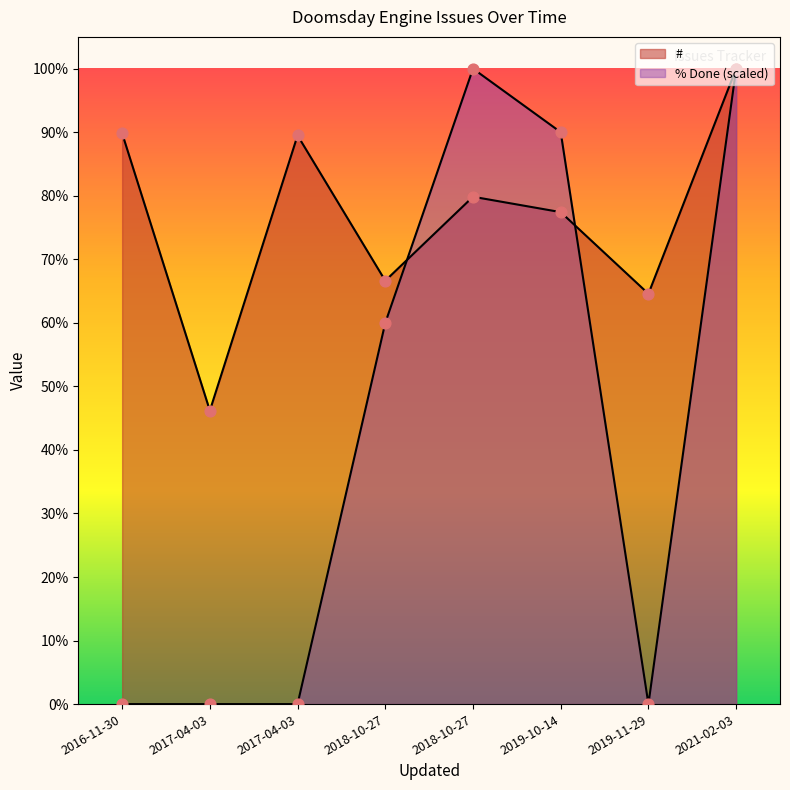

Which series has the largest total across all categories?

#